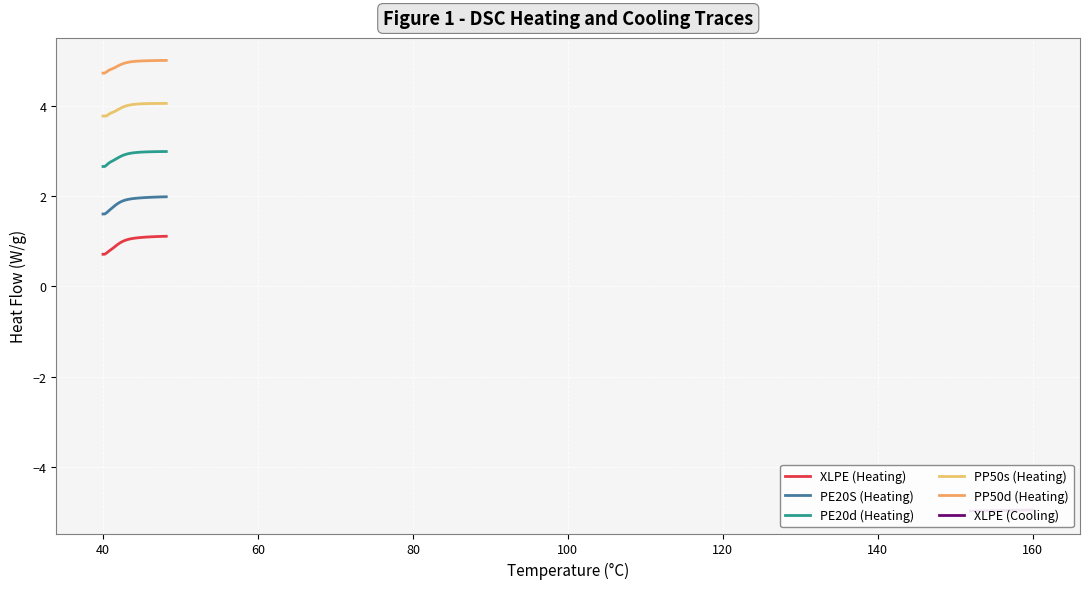

The PE20d (Heating) series shows 2.0 at 17. True or false?

False